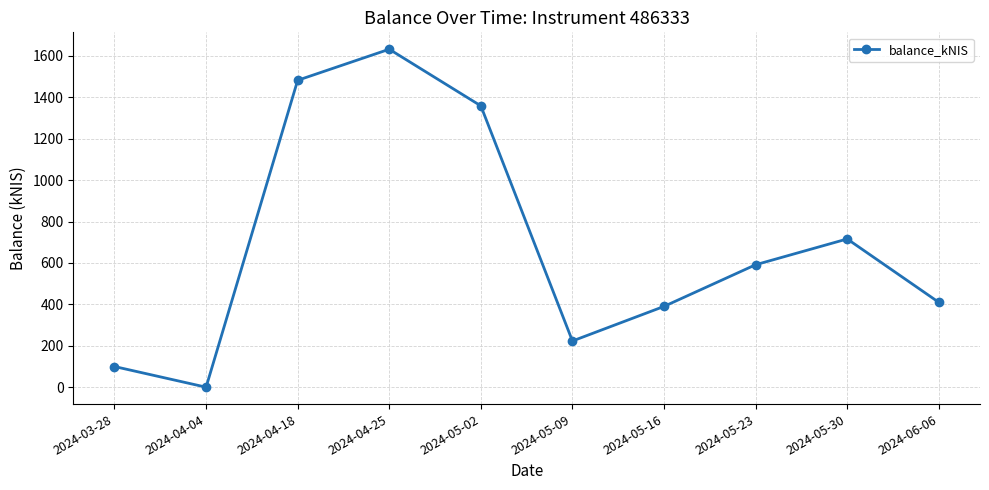

Which label corresponds to the smallest value in the chart?

2024-04-04